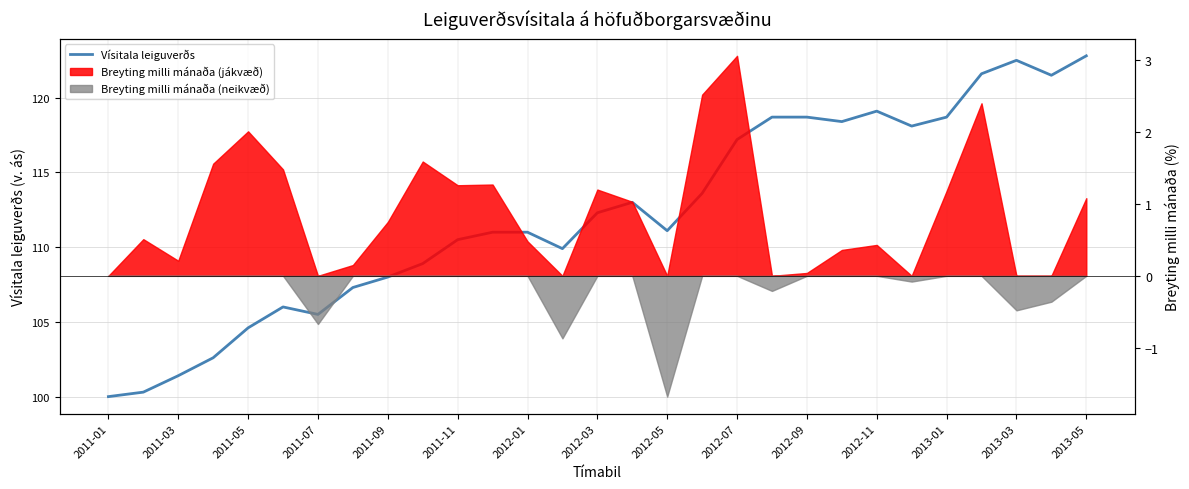

What is the value of the 9th point from the left?

108.0